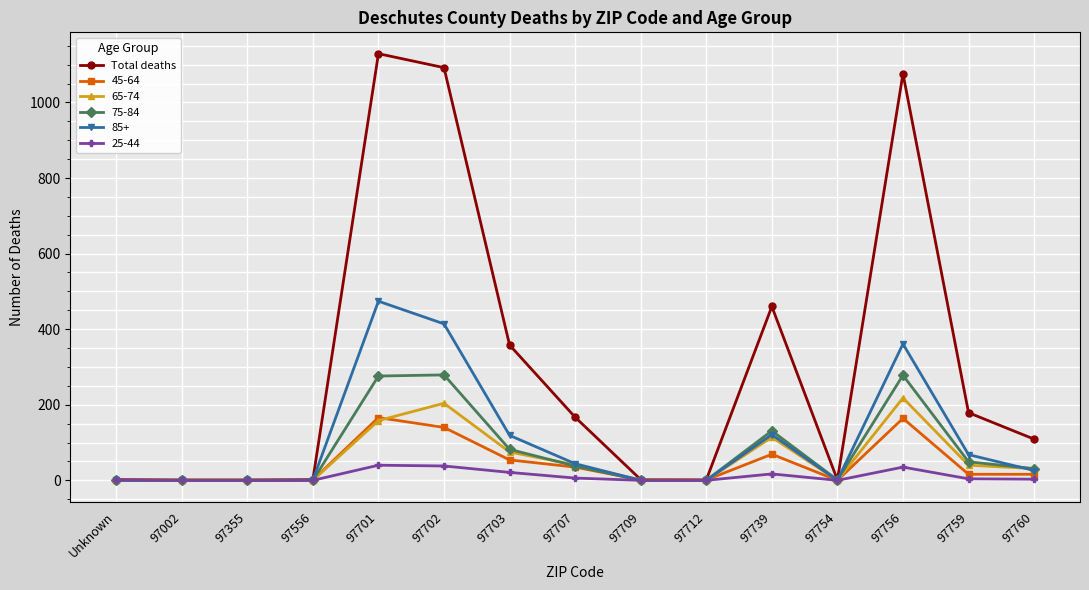

Which label corresponds to the largest value in the chart?

97701